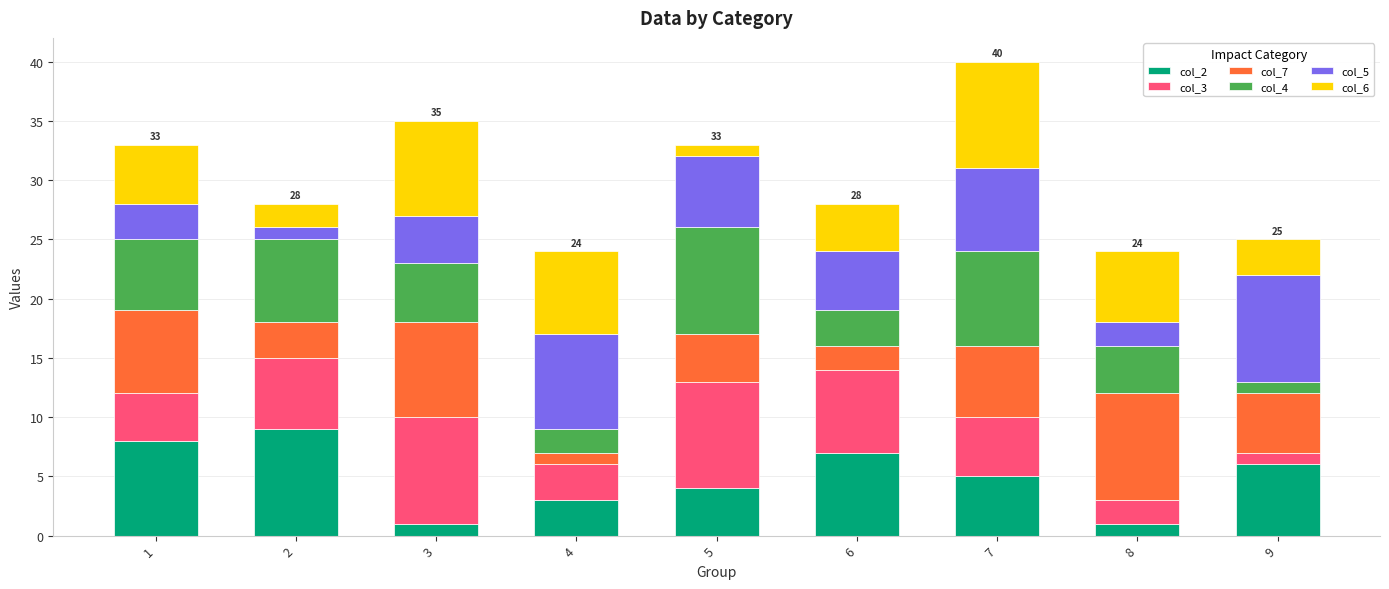

Is it true that col_2 equals 8 at 7?

False